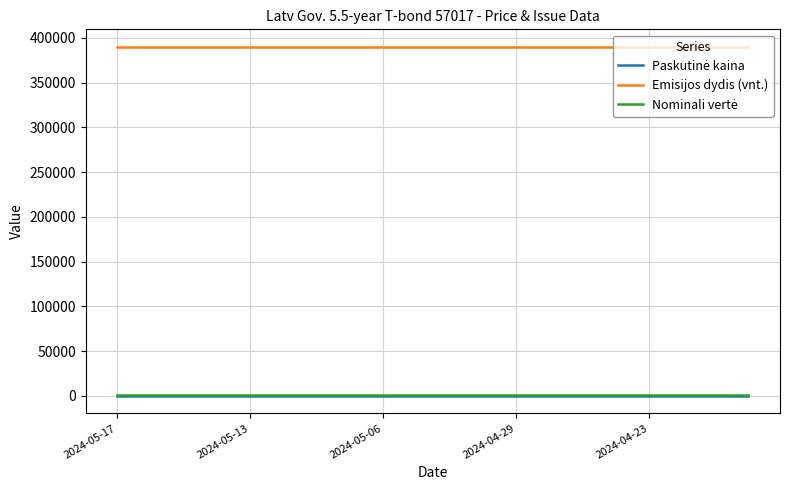

Which series has the largest total across all categories?

Emisijos dydis (vnt.)